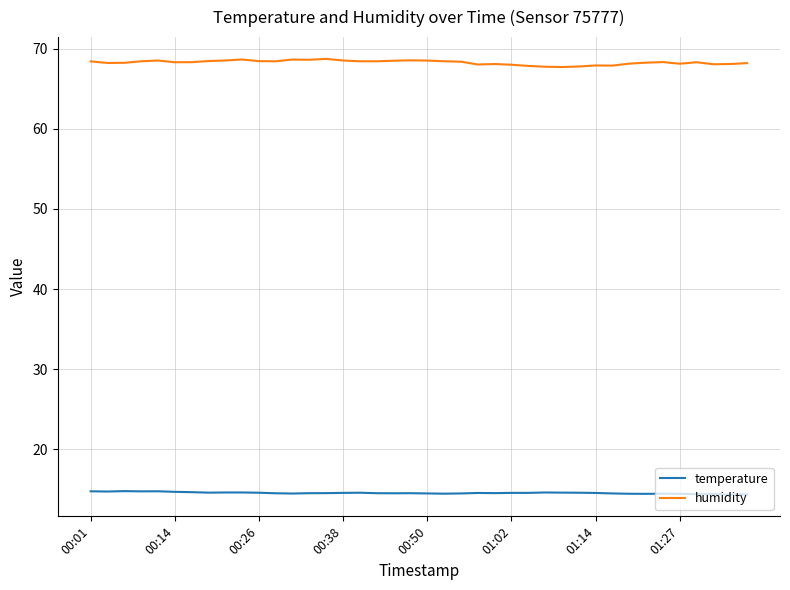

Rank the series by their maximum value, from lowest to highest.

temperature, humidity